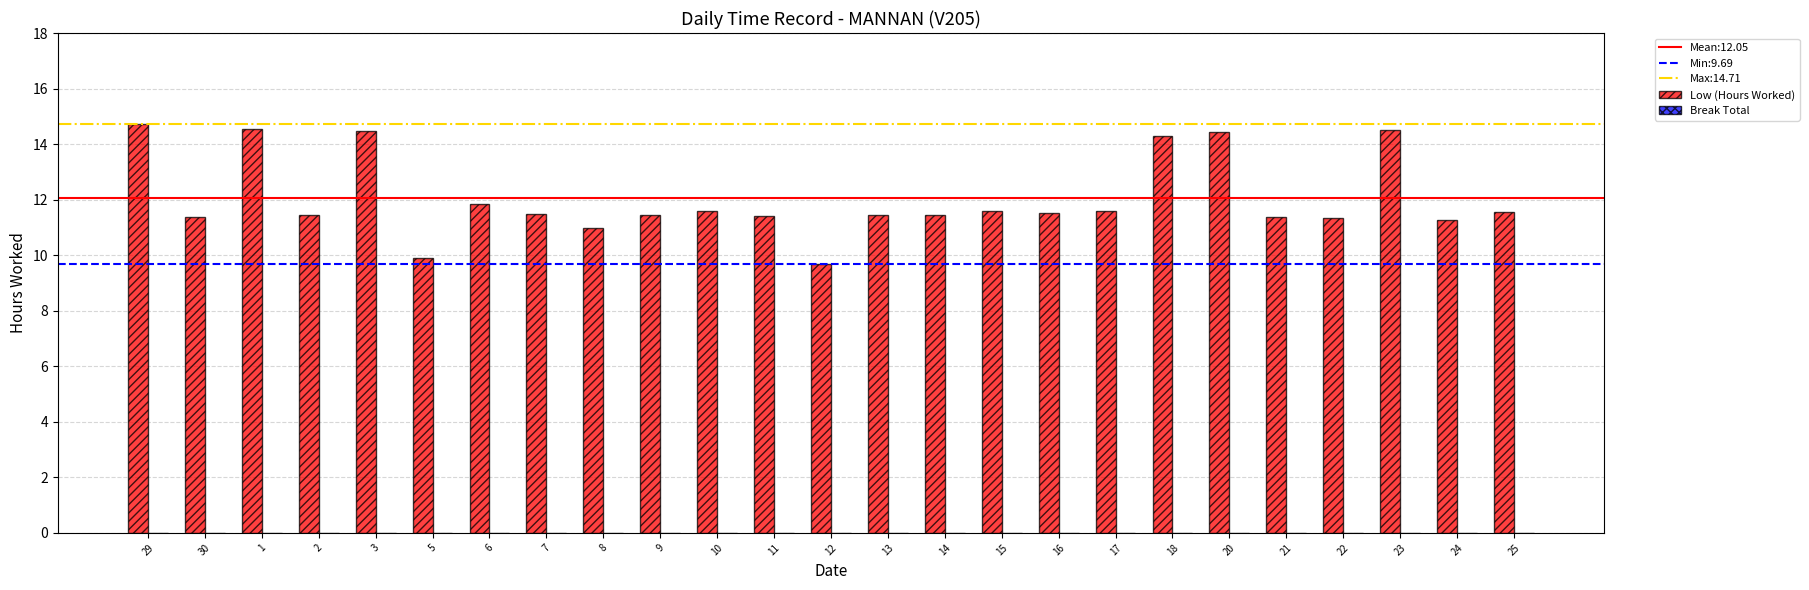

What is the maximum value shown in the chart?

14.7